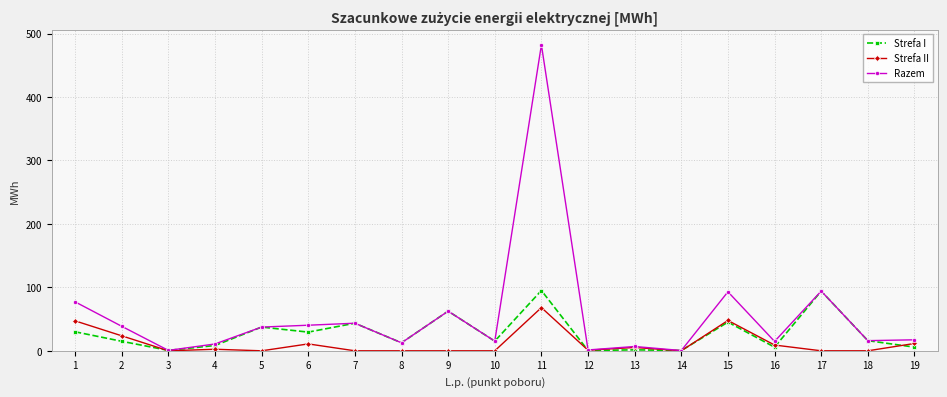

Between 2 and 13, which series saw the biggest shift?

Razem